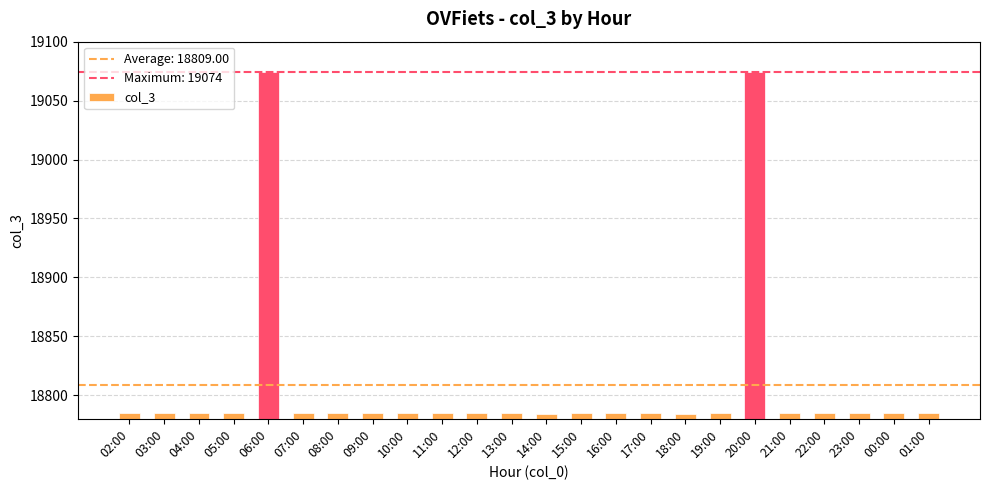

Is it true that the value at 09:00 is 18785?

True